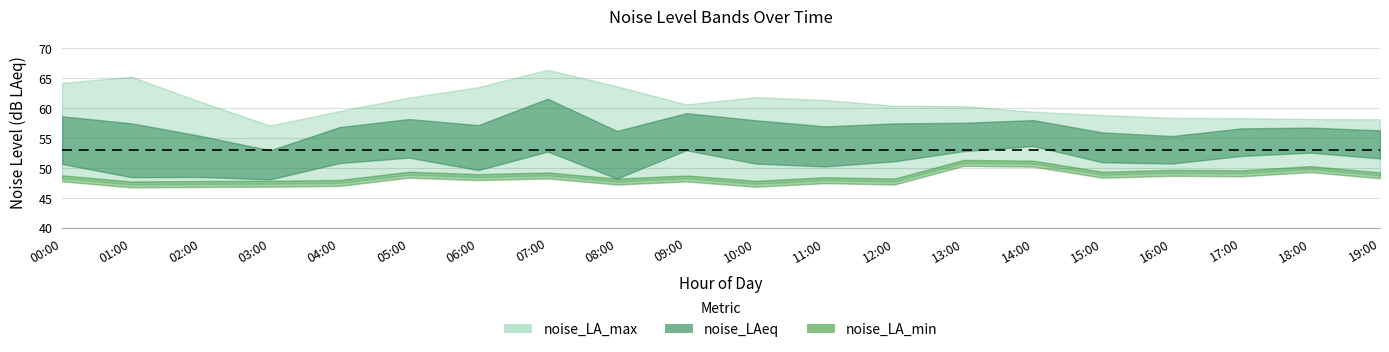

What is the difference between the maximum and minimum values in the noise_LA_min series?

3.6